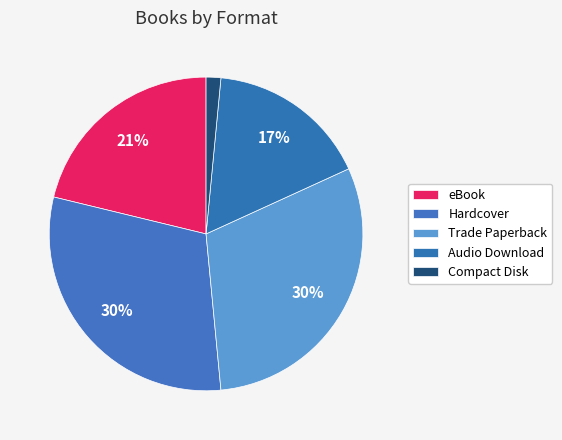

Rank the categories by value from highest to lowest.

Hardcover, Trade Paperback, eBook, Audio Download, Compact Disk